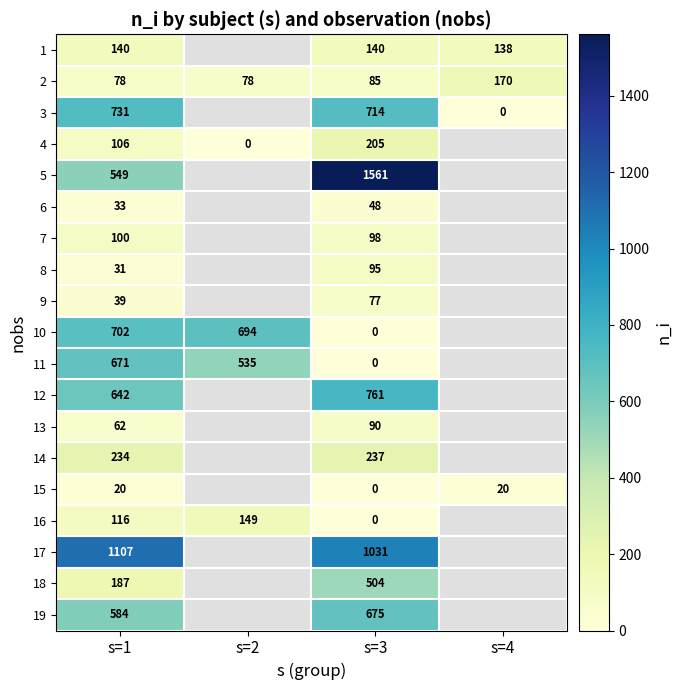

What is the total value across all series at s=1?

6132